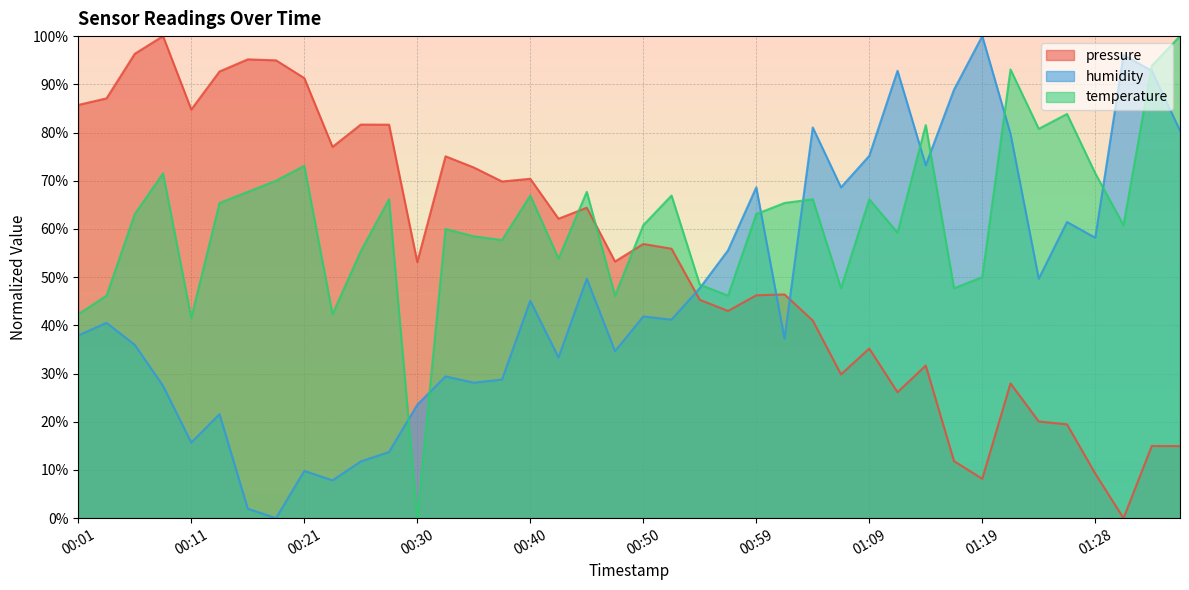

After their last crossing, which series has the higher values: humidity or pressure?

humidity